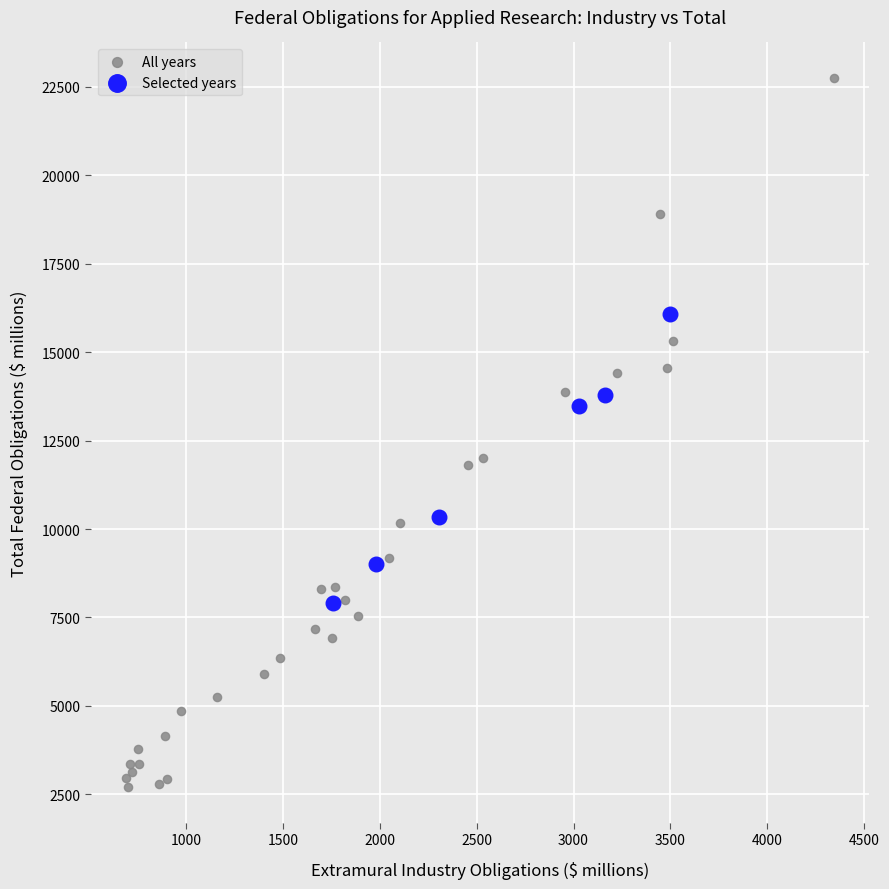

Which series reaches the minimum Y coordinate?

All years